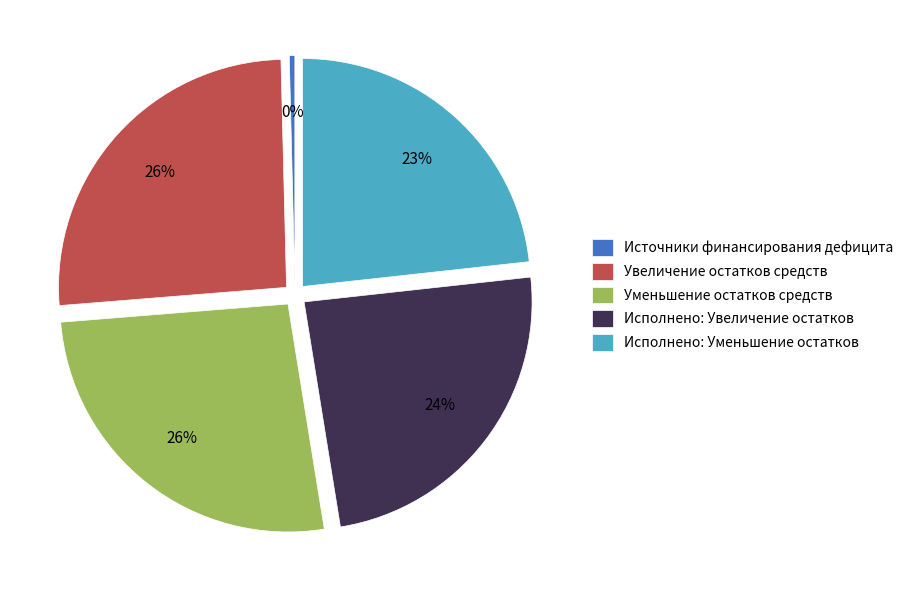

Which slice is the smallest?

Источники финансирования дефицита